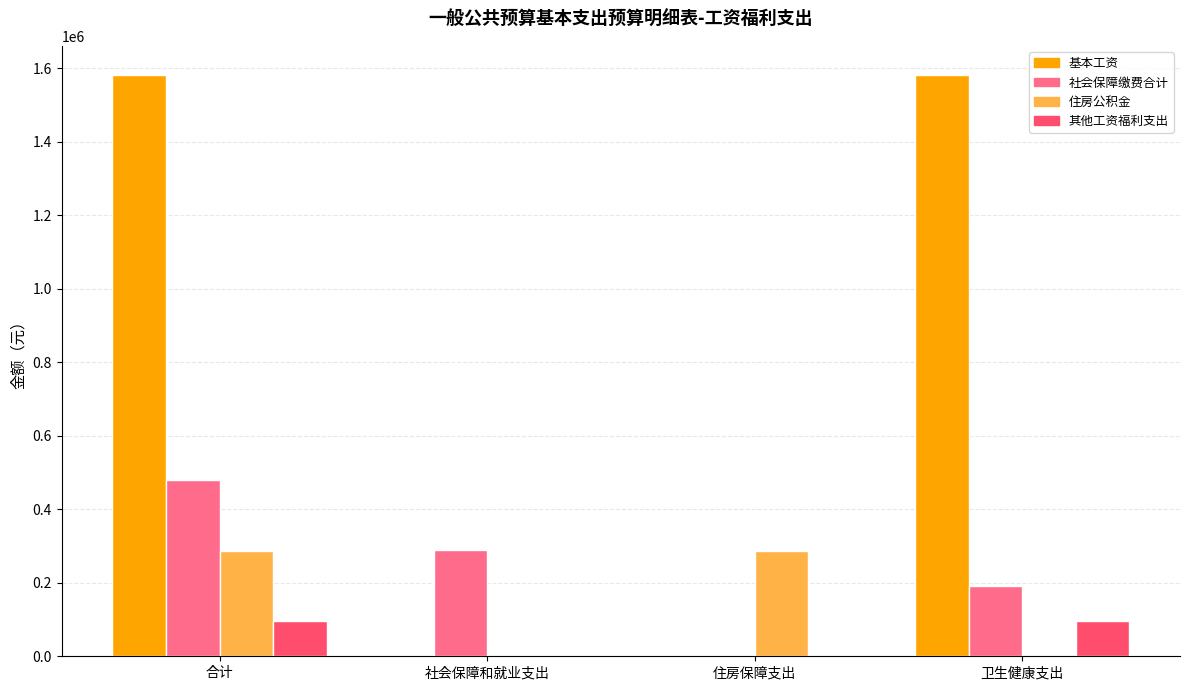

What is the average value of the 其他工资福利支出 series?

47451.6